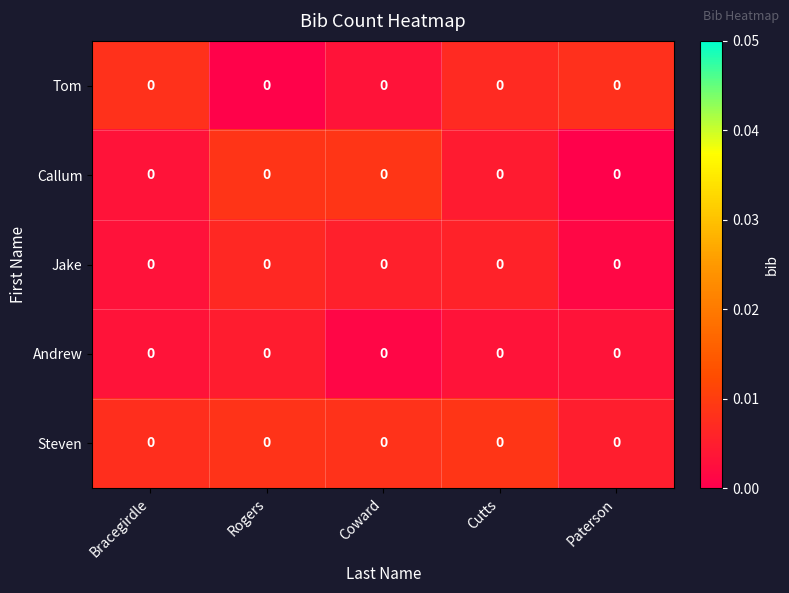

At which category is the sum across all series the highest?

Cutts